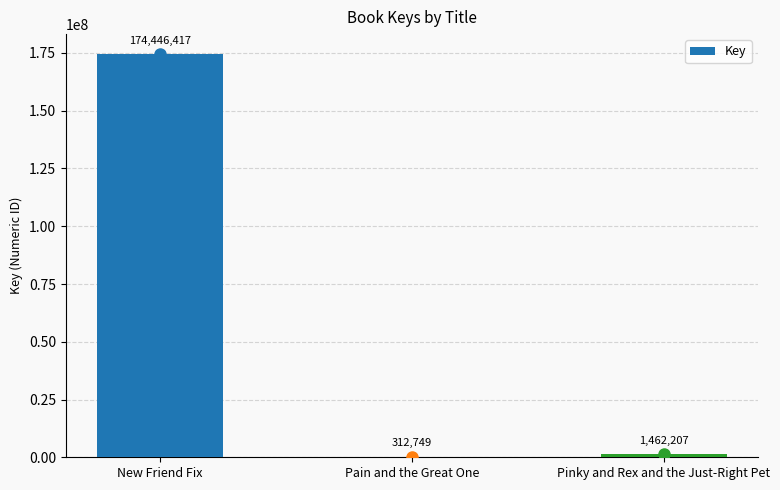

What is the sum of all values?

176221373